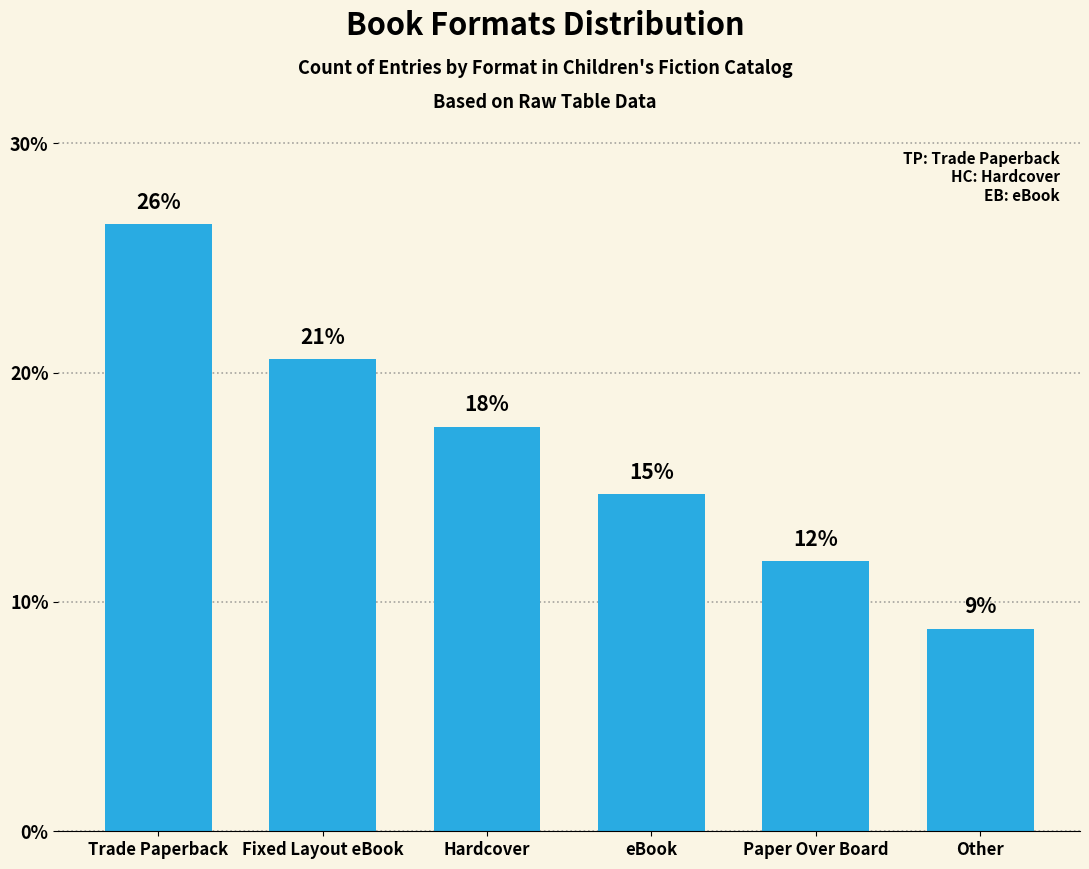

Are the bars horizontal?

No